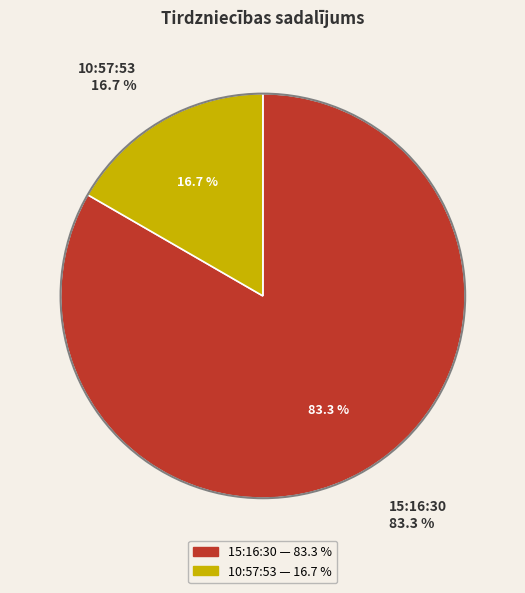

Between 10:57:53 and 15:16:30, which is larger?

15:16:30